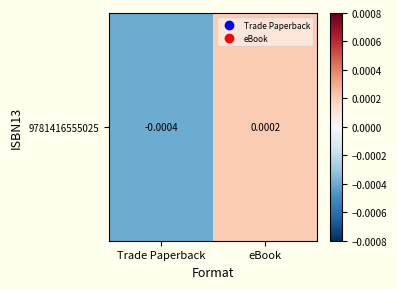

How many data points does each series have?

2